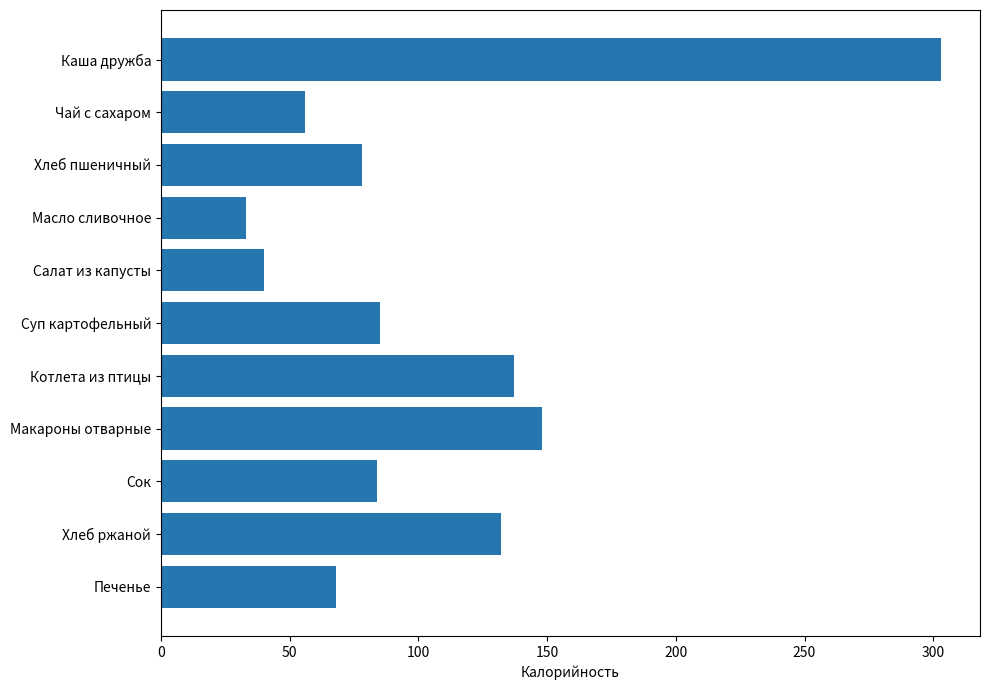

What is the sum of all values?

1164.1